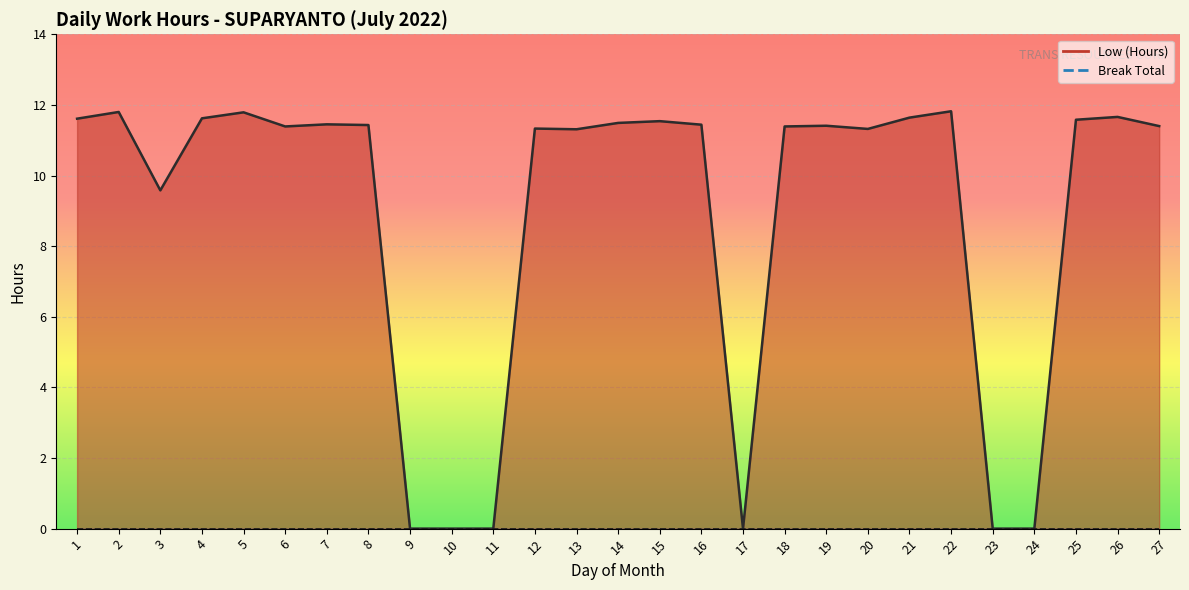

What is the change in value from 8 to 26?

+0.2